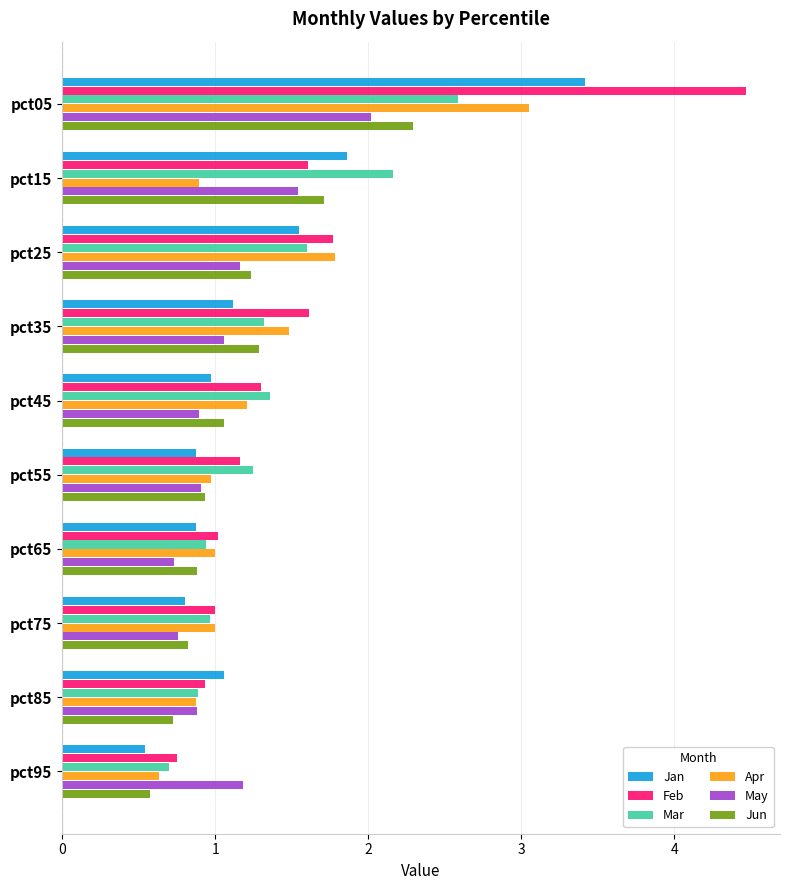

What is the approximate value of Jun at pct35?

1.3